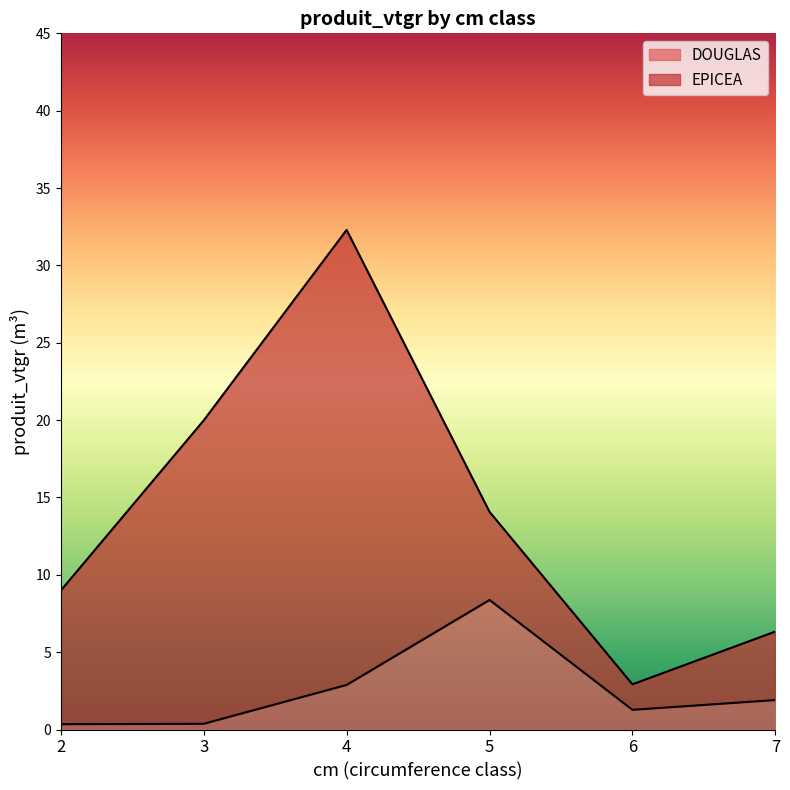

List the labels in order of value, largest first.

5, 4, 7, 6, 3, 2